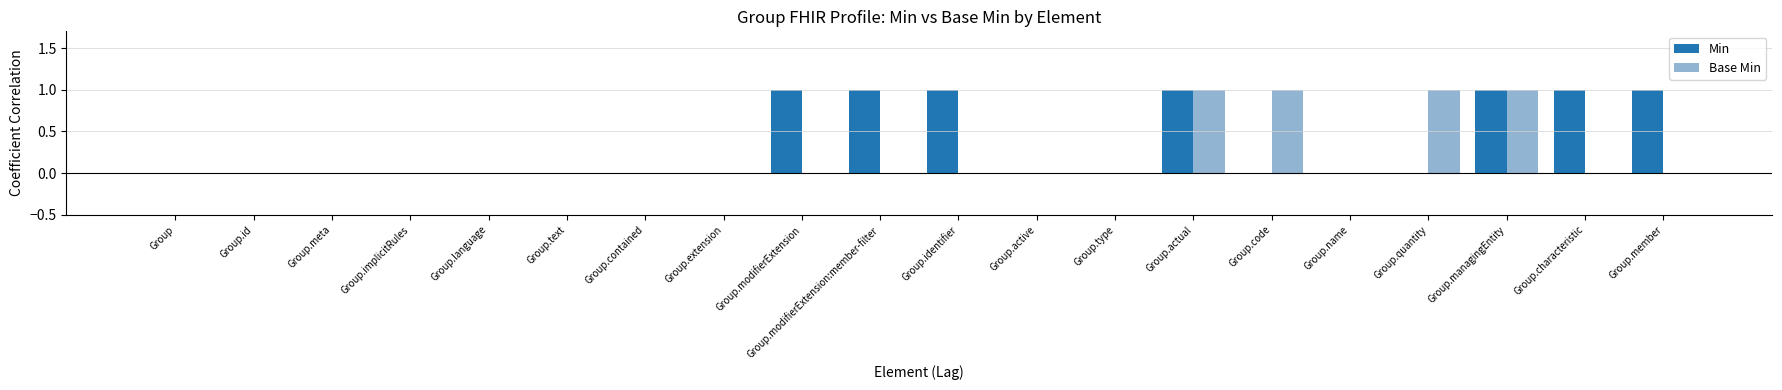

How many groups of bars are there?

20